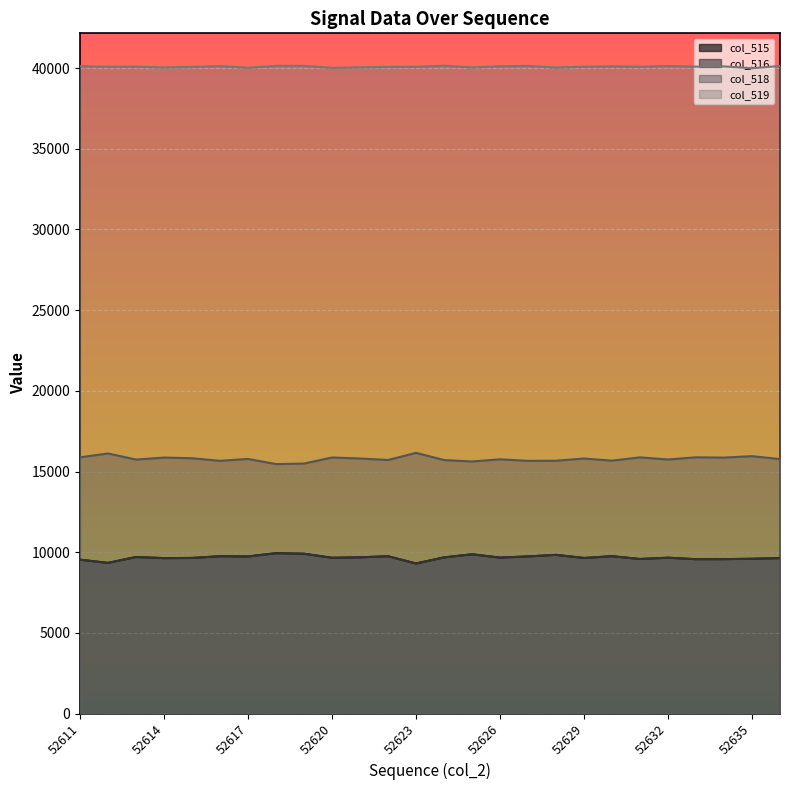

The value of col_519 at 52634 is 40104. True or false?

True